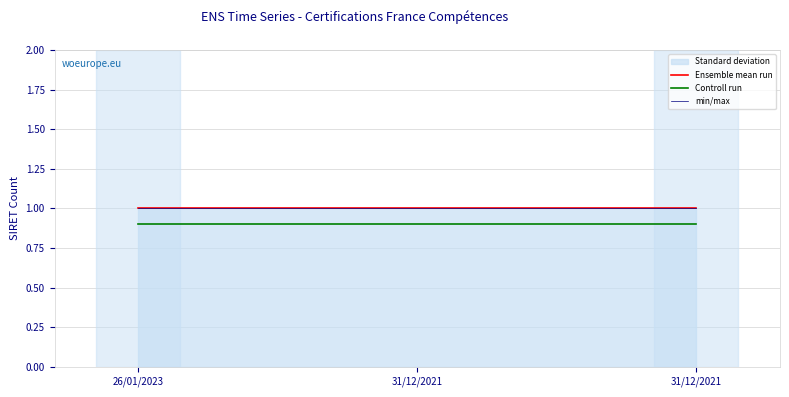

What is the minimum value shown in the chart?

0.9